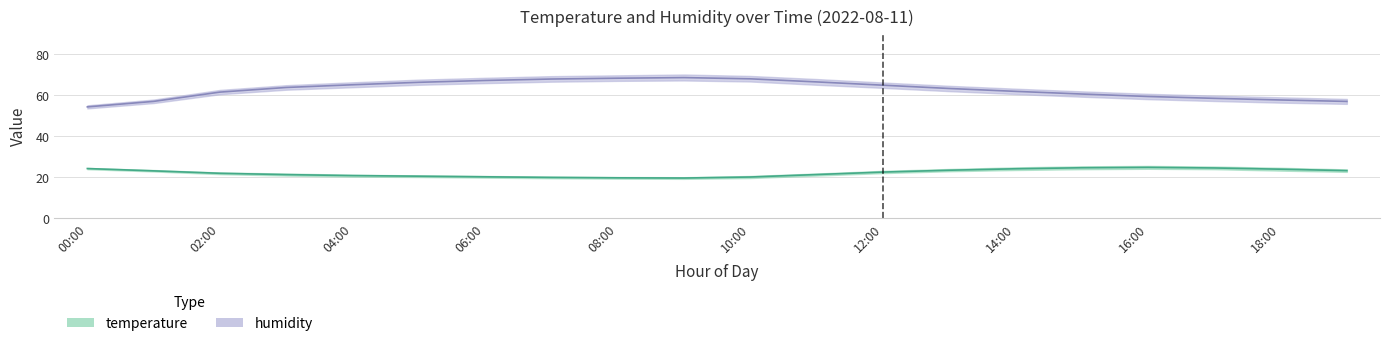

List the labels in order of humidity_upper value, largest first.

09:00, 08:00, 10:00, 07:00, 06:00, 11:00, 05:00, 04:00, 12:00, 03:00, 13:00, 14:00, 02:00, 15:00, 16:00, 17:00, 18:00, 19:00, 01:00, 00:00